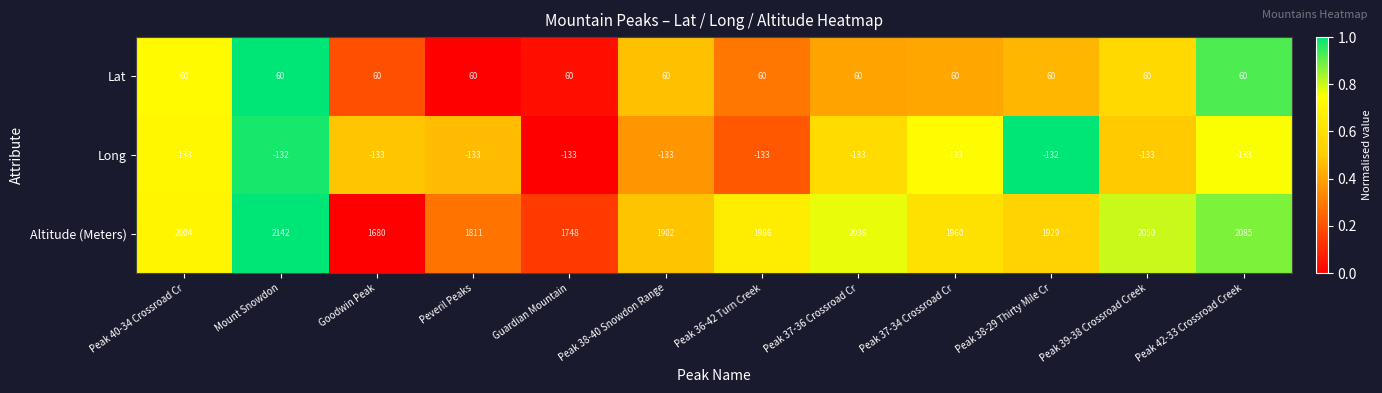

What is the spread (max minus min) of values at Peak 40-34 Crossroad Cr?

2137